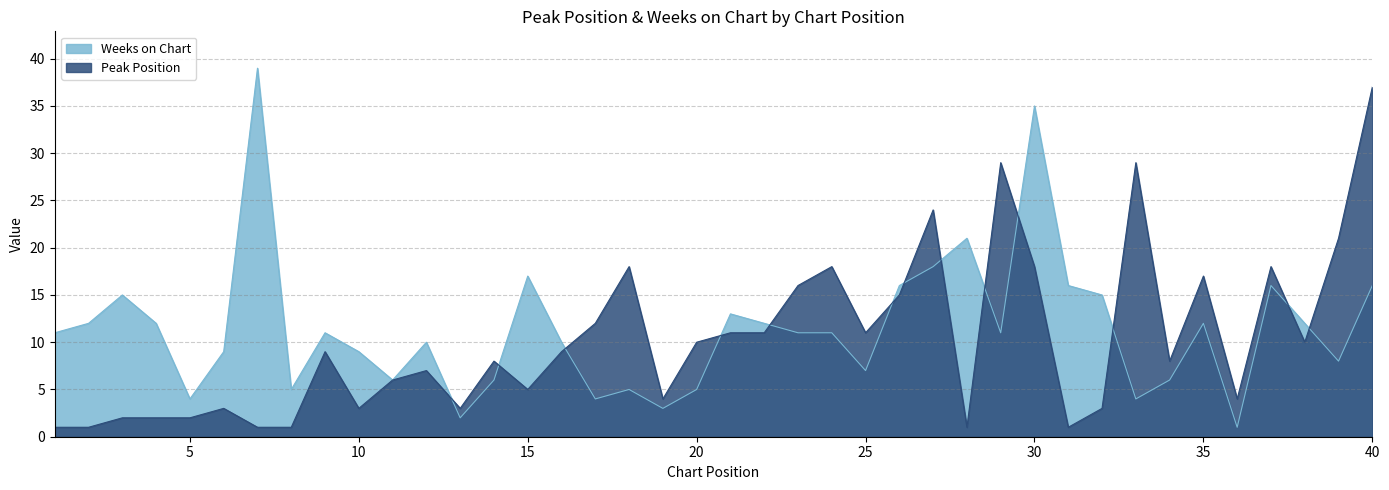

Where do Weeks on Chart and Peak Position first cross each other?

12 and 13